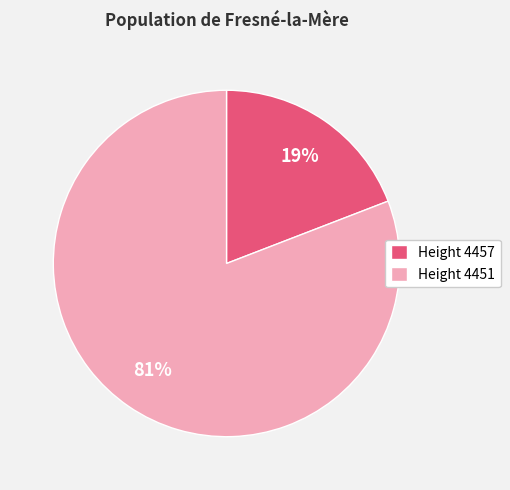

To the nearest percent, what is the difference between the Height 4451 and Height 4457 slice percentages?

62%